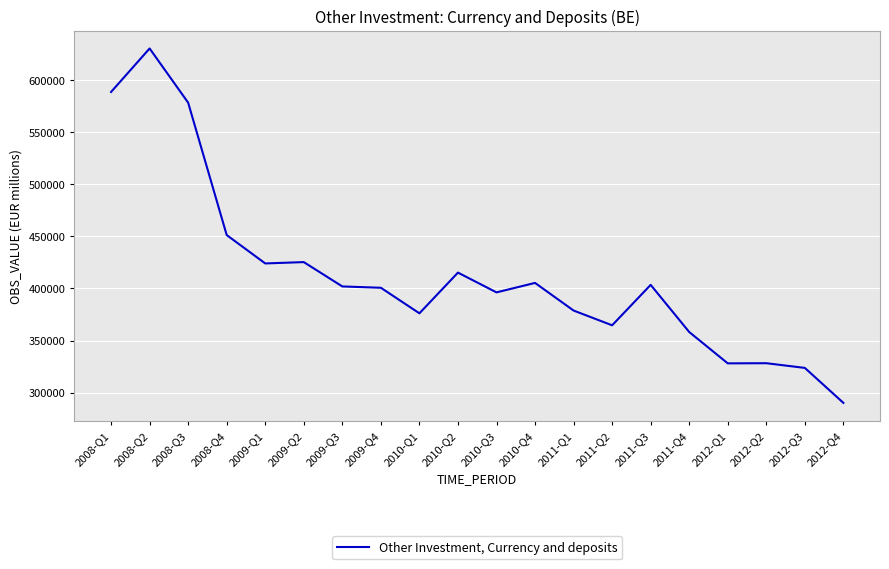

Which category has the highest value across all series?

2008-Q2